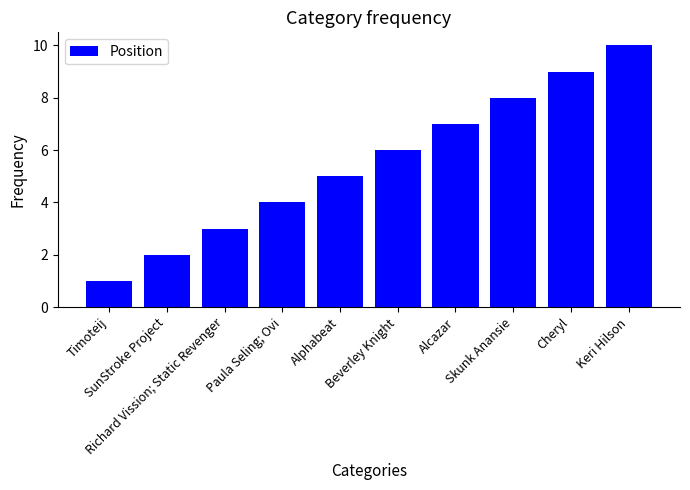

Rank the categories by value from lowest to highest.

Timoteij, SunStroke Project, Richard Vission; Static Revenger, Paula Seling; Ovi, Alphabeat, Beverley Knight, Alcazar, Skunk Anansie, Cheryl, Keri Hilson